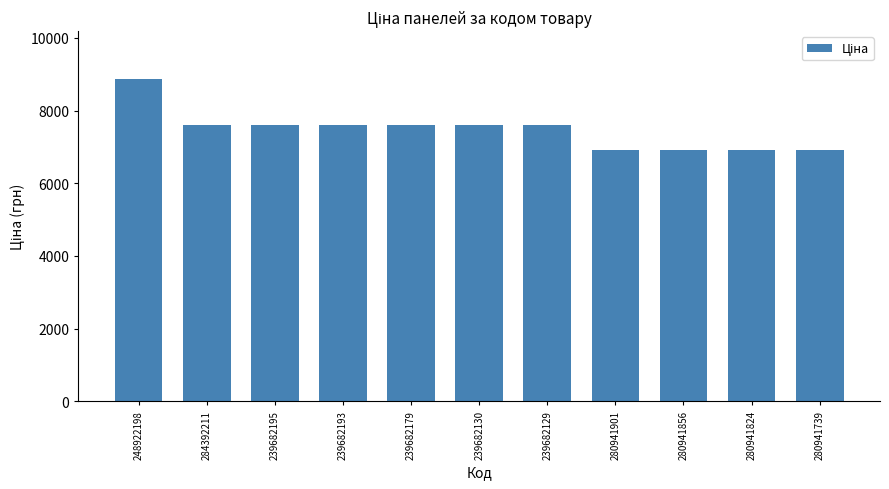

Which category has the highest value across all series?

248922198